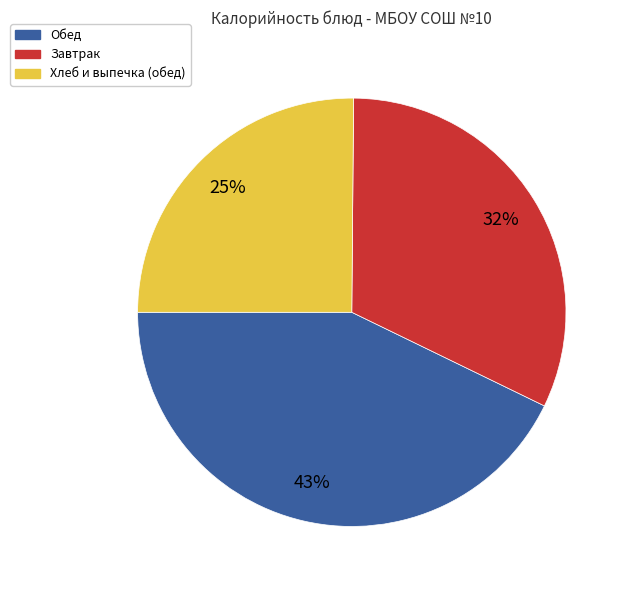

How many segments does this pie chart have?

3